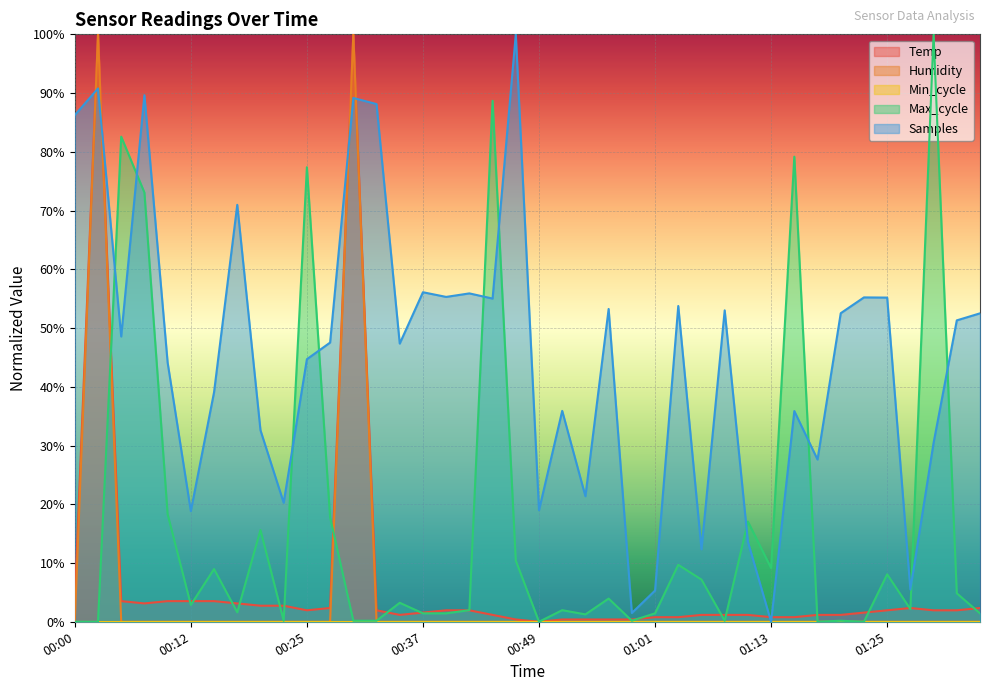

At which label is Samples closest to 0?

01:13